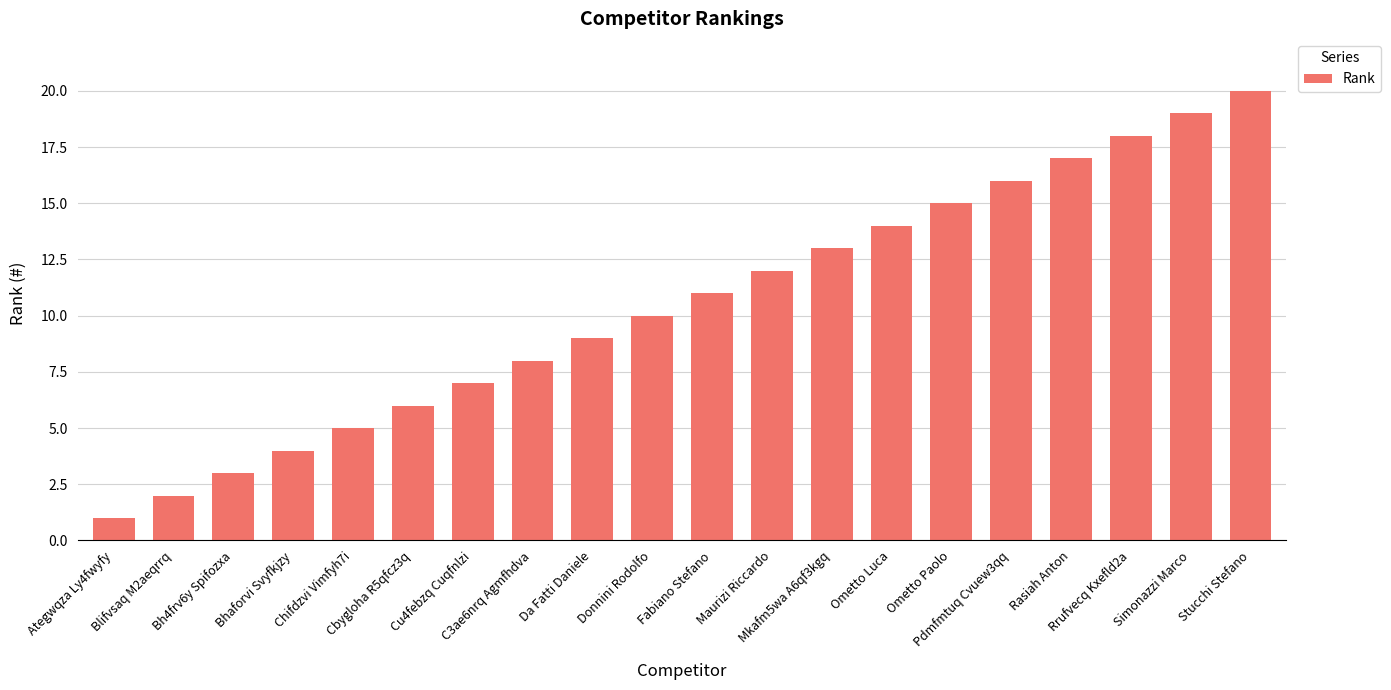

Count the number of categories in the chart.

20